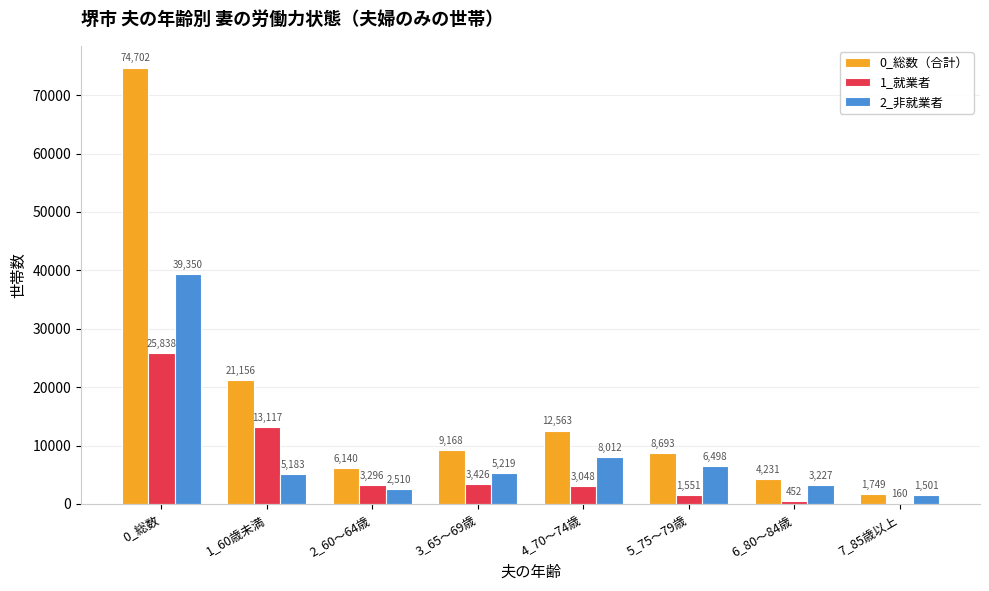

Where does the 2_非就業者 series first go above 5219?

0_総数